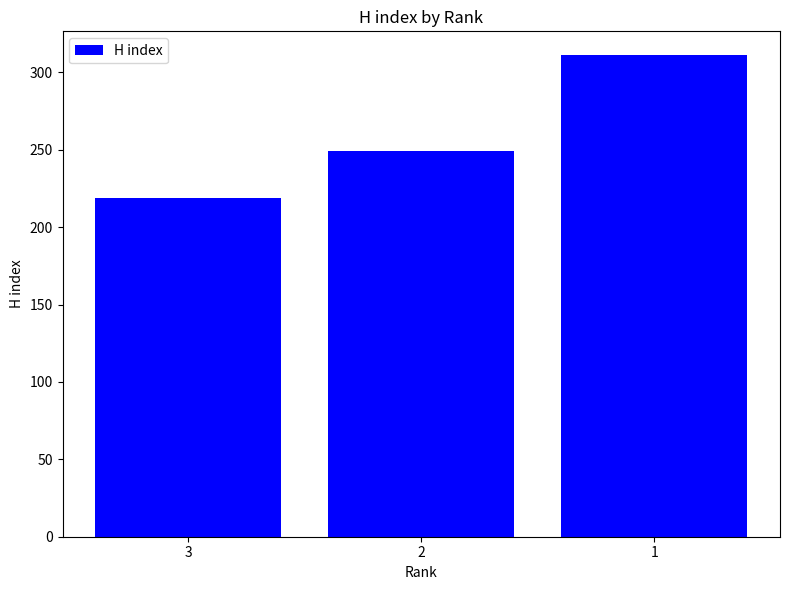

List the labels in order of value, largest first.

1, 2, 3